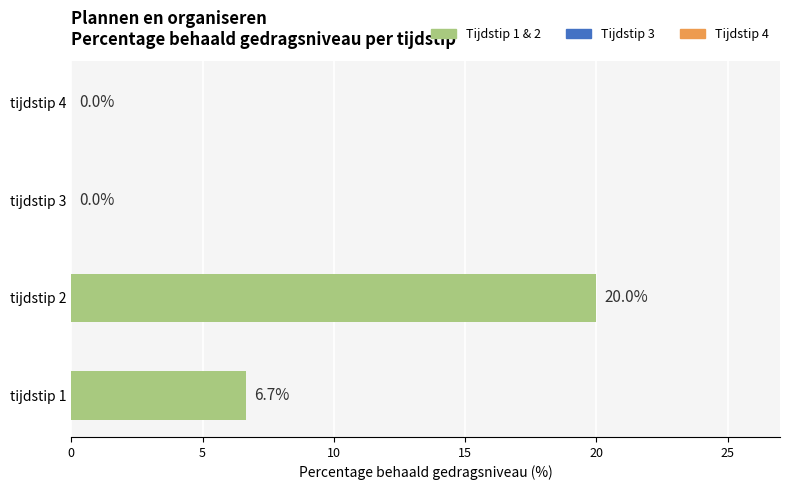

Is it true that tijdstip 4 equals 0 at EA?

True